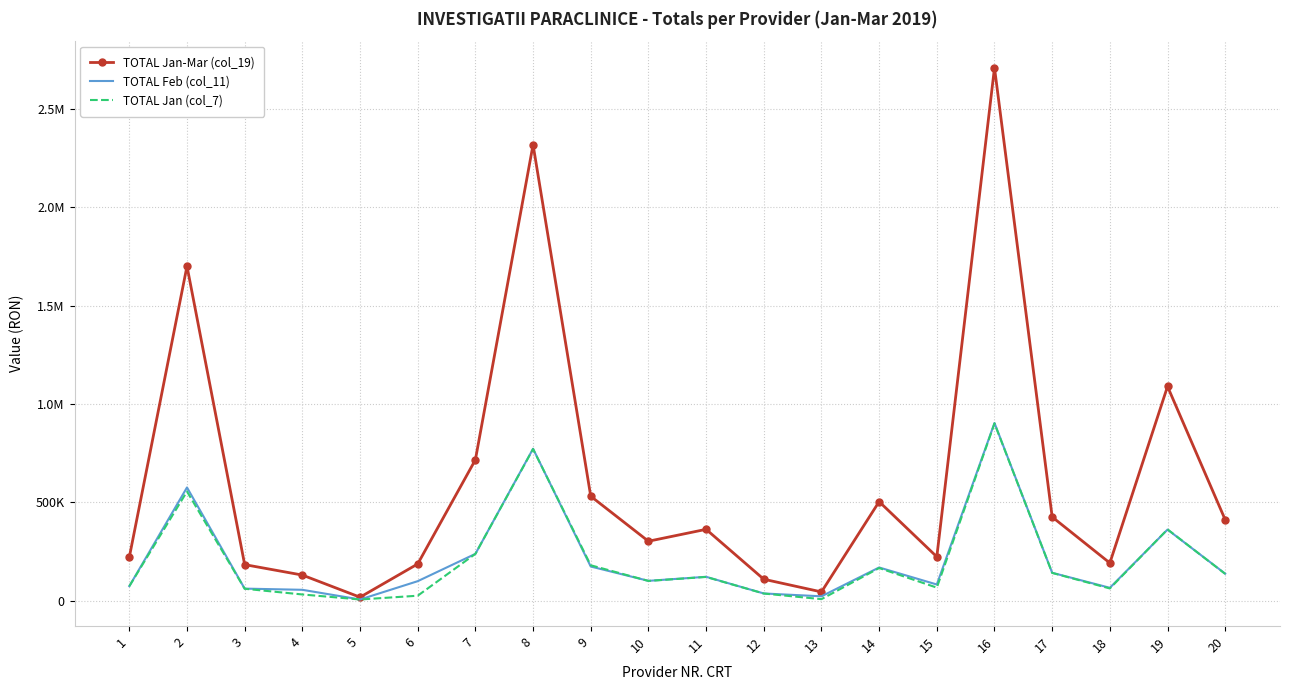

What is the value of the TOTAL Jan (col_7) point at the 16th from the left?

901295.9